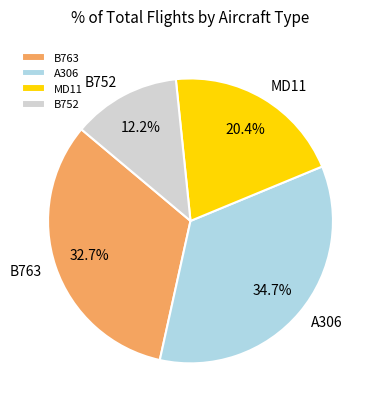

Approximately how many times larger is the value at MD11 compared to A306?

0.6